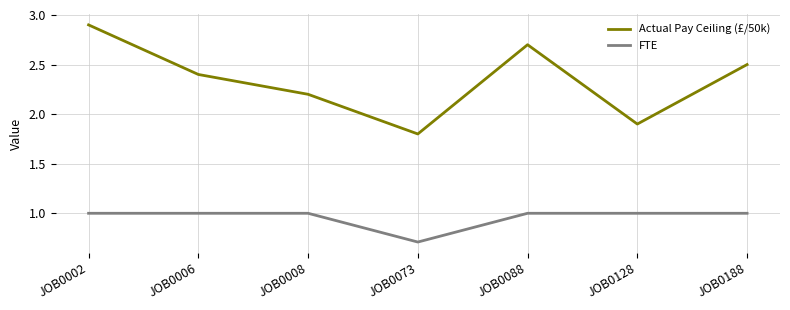

What is the total value across all series at JOB0008?

3.2